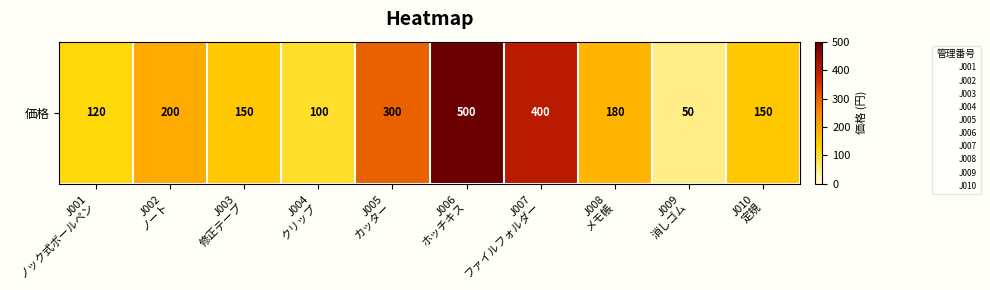

Rank the categories by value from lowest to highest.

J009
消しゴム, J004
クリップ, J001
ノック式ボールペン, J003
修正テープ, J010
定規, J008
メモ帳, J002
ノート, J005
カッター, J007
ファイルフォルダー, J006
ホッチキス